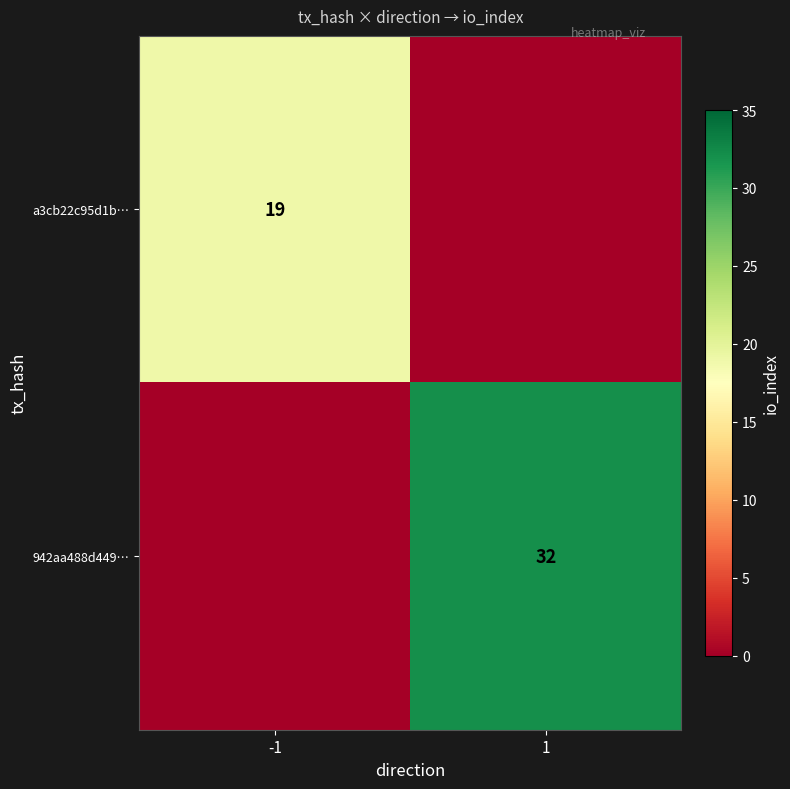

At how many categories does at least one series exceed 18?

2